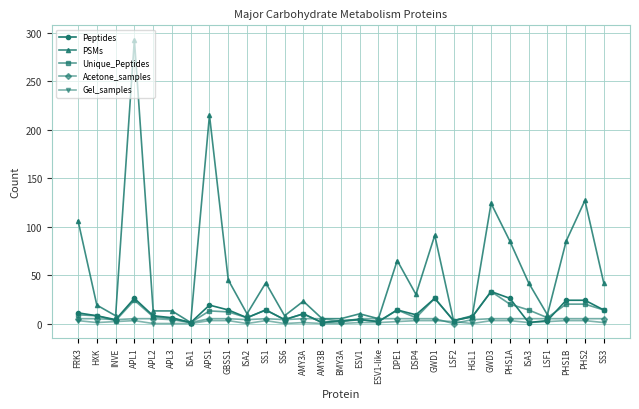

Between SS1 and ESV1, which series saw the biggest shift?

PSMs